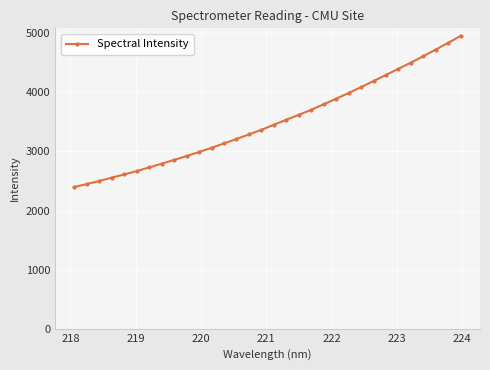

How many lines are shown in the chart?

1